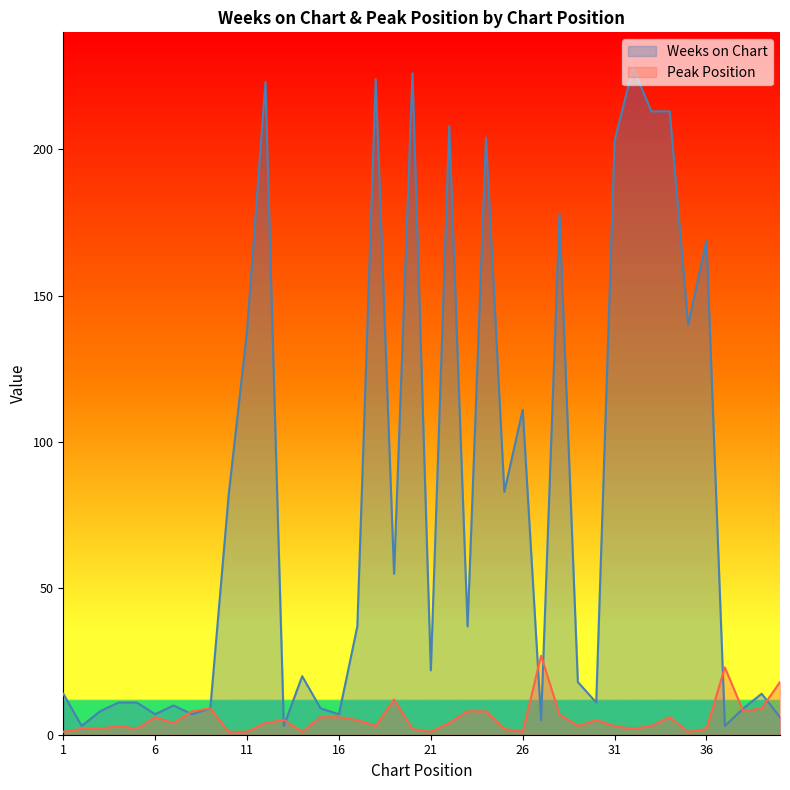

What is the maximum value for Peak Position?

27